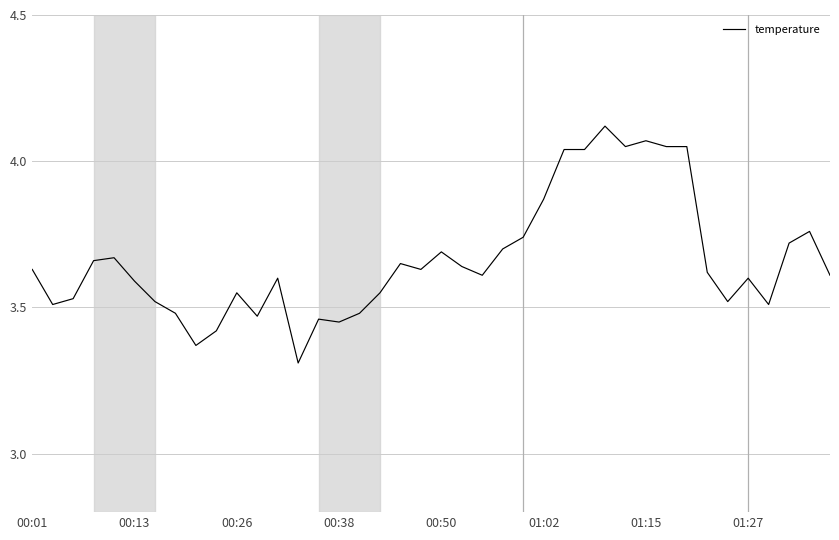

What is the minimum value shown in the chart?

3.3